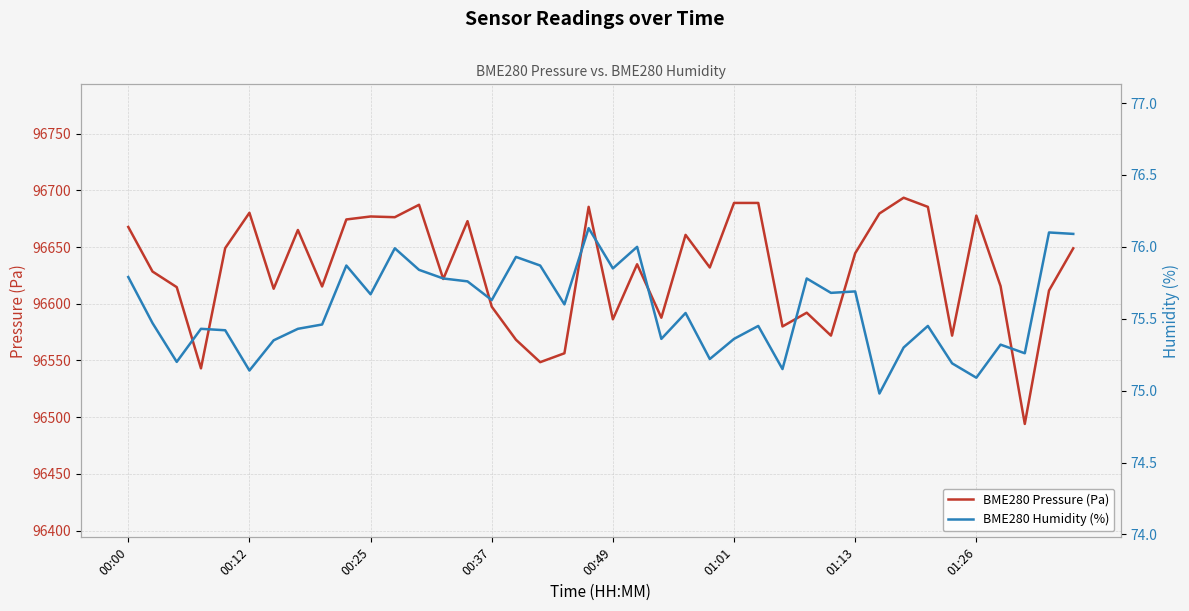

How many data points in BME280 Humidity (%) are above 75?

39